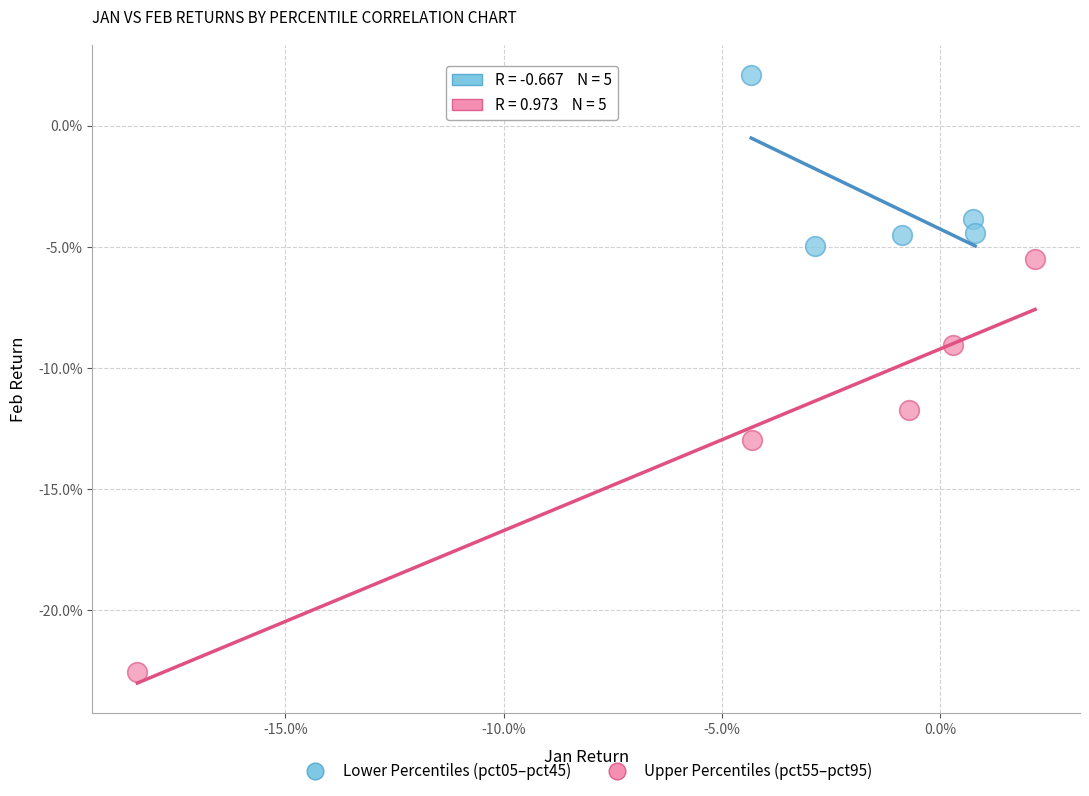

What are all the series names shown in the legend?

Lower Percentiles (pct05–pct45), Upper Percentiles (pct55–pct95)